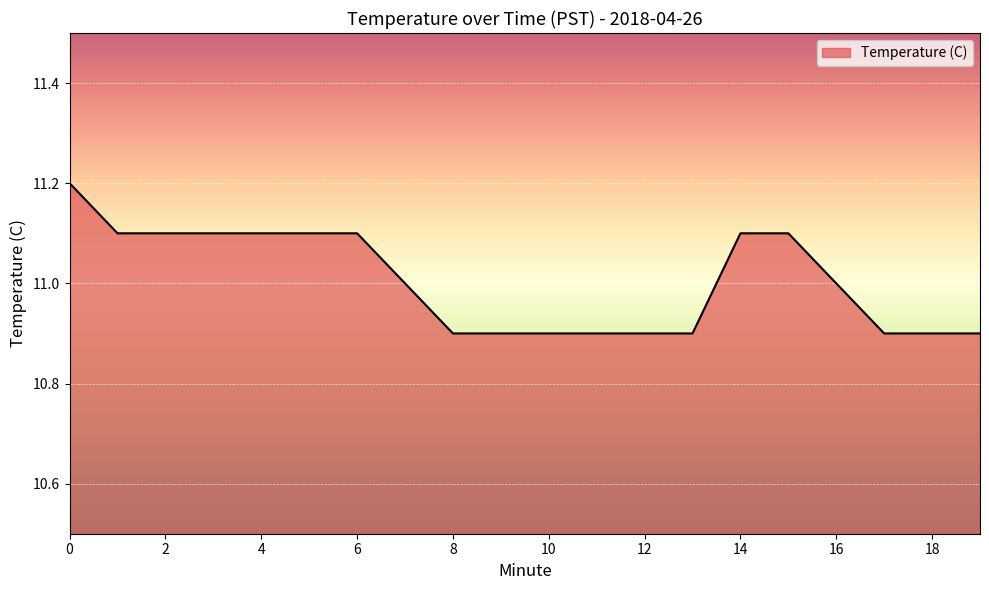

Reading right to left, list all the values displayed in this chart.

10.9	10.9	10.9	11.0	11.1	11.1	10.9	10.9	10.9	10.9	10.9	10.9	11.0	11.1	11.1	11.1	11.1	11.1	11.1	11.2